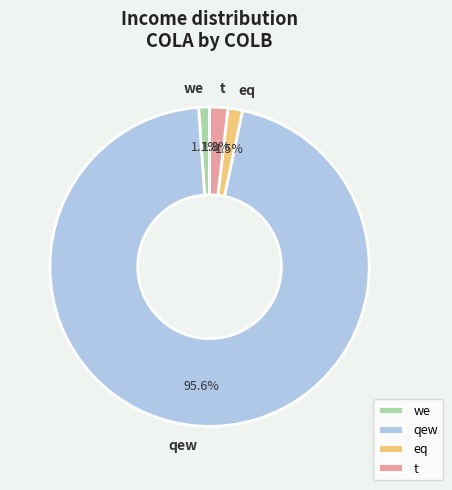

What is the total percentage of qew and eq?

97.1%